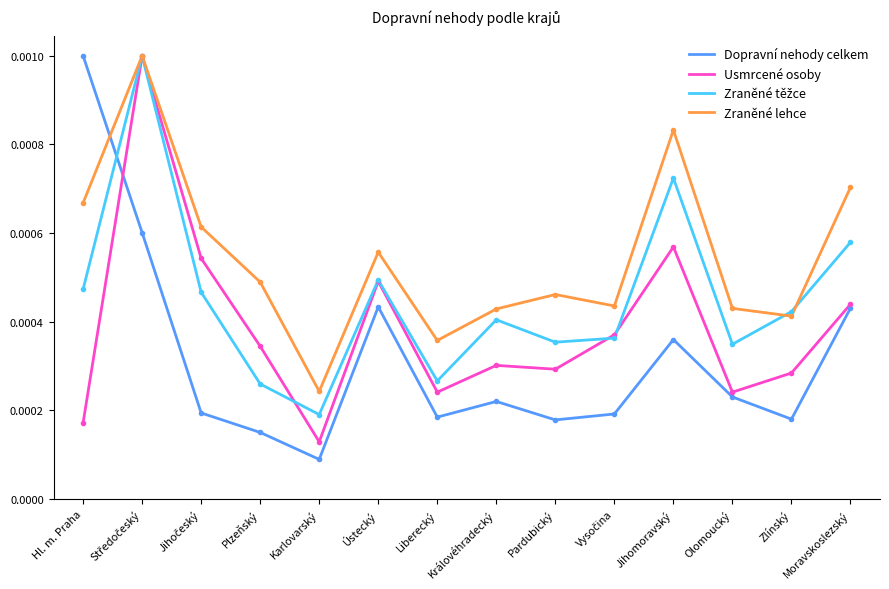

What position from the right is Jihomoravský?

4